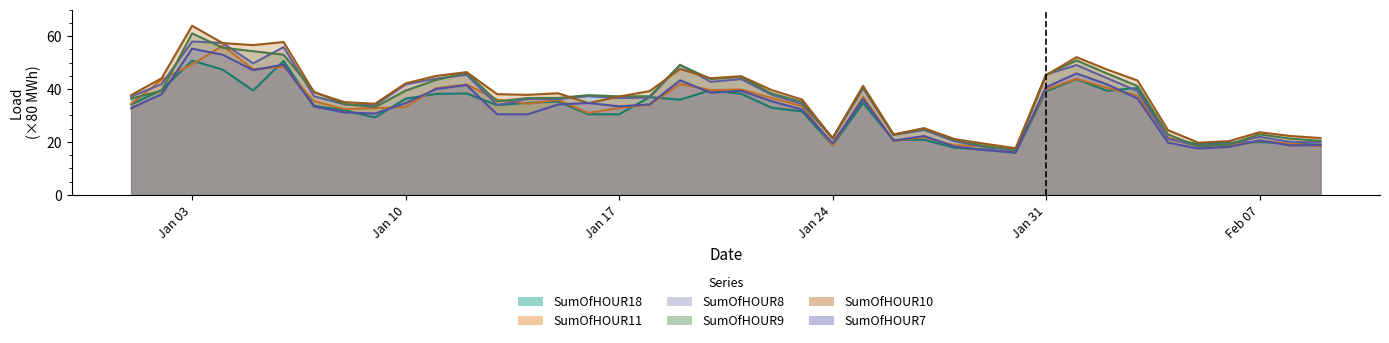

At which category does the chart reach its peak across all series?

Jan 03